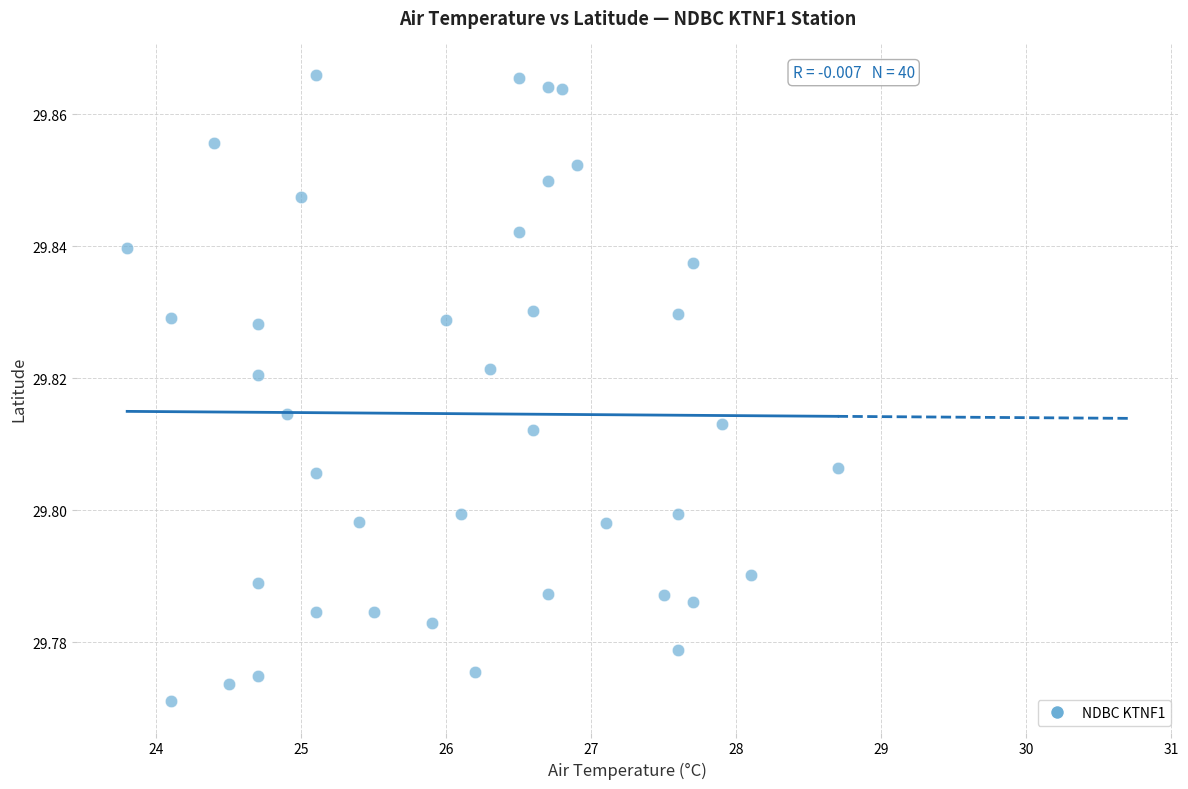

What is the range of X values (max minus min)?

4.9